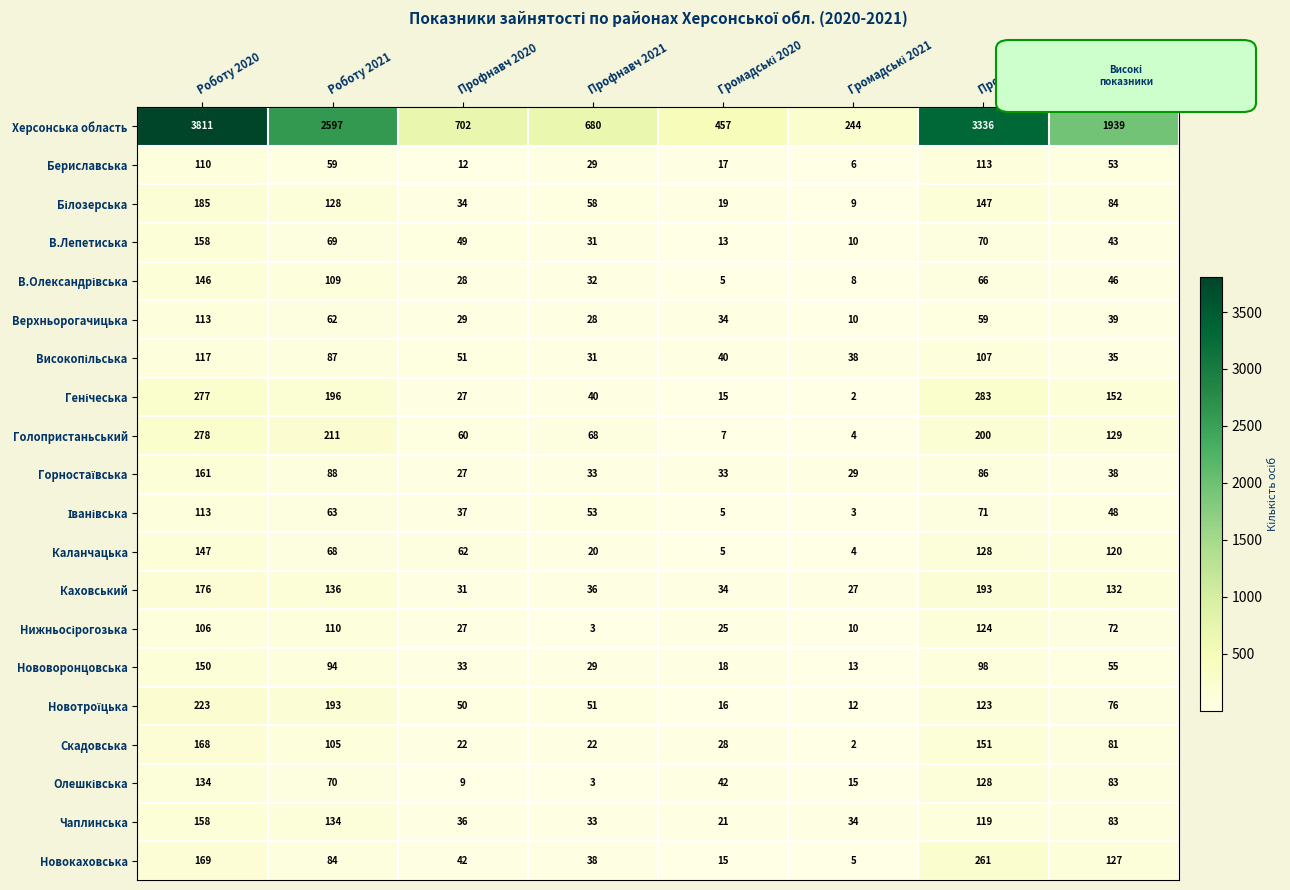

What is the total value across all series at Профор 2020?

5863